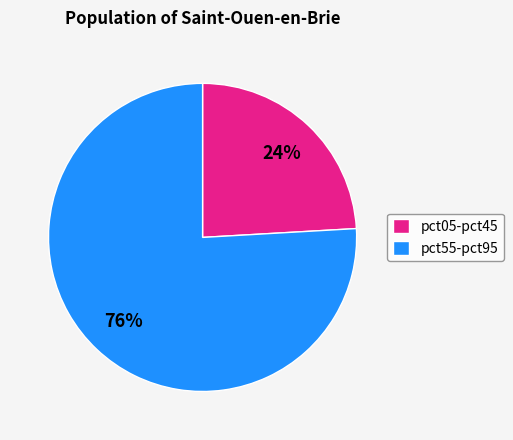

To the nearest percent, what is the difference between the largest and smallest slice percentages?

52%